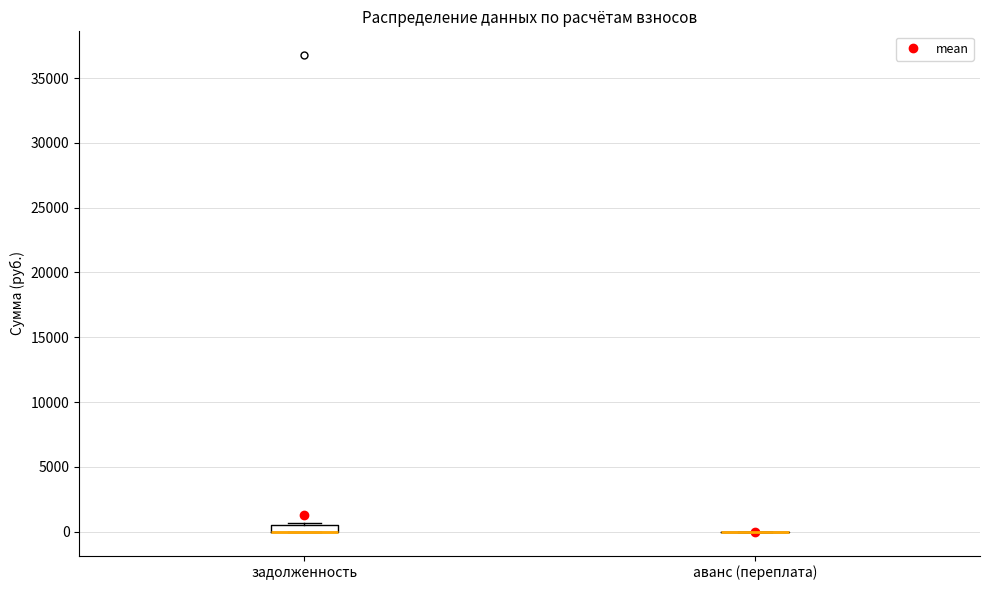

Which box is the tallest, from its lower edge to its upper edge?

задолженность